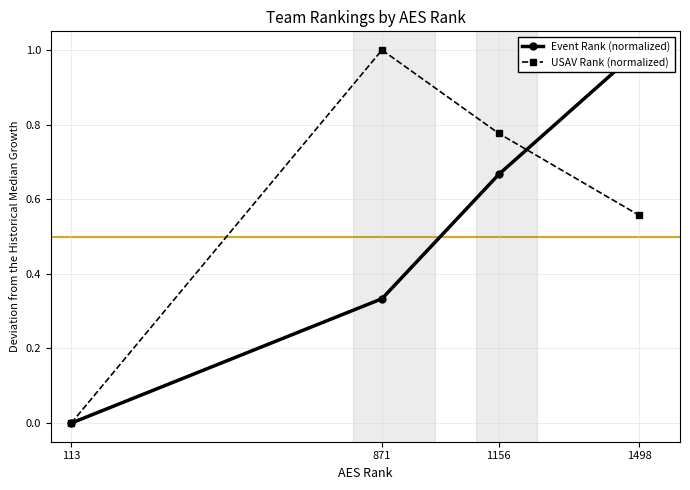

Reading right to left, what are all the values shown in this chart?

Event Rank (normalized): 1498=1.0	1156=0.7	871=0.3	113=0.0
USAV Rank (normalized): 1498=0.6	1156=0.8	871=1.0	113=0.0